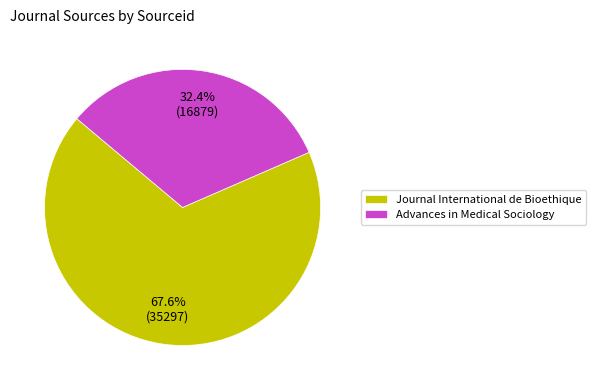

How many slices are in this pie chart?

2